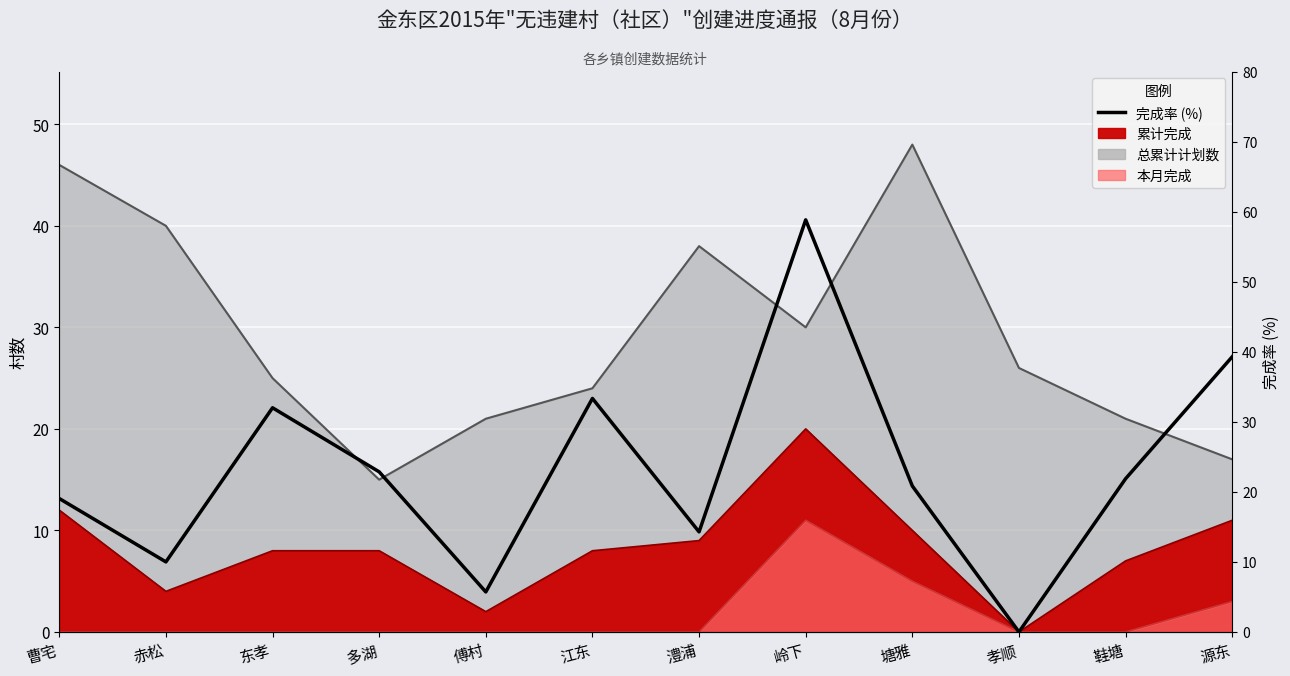

What is the difference between the values at 江东 and 傅村?

27.6